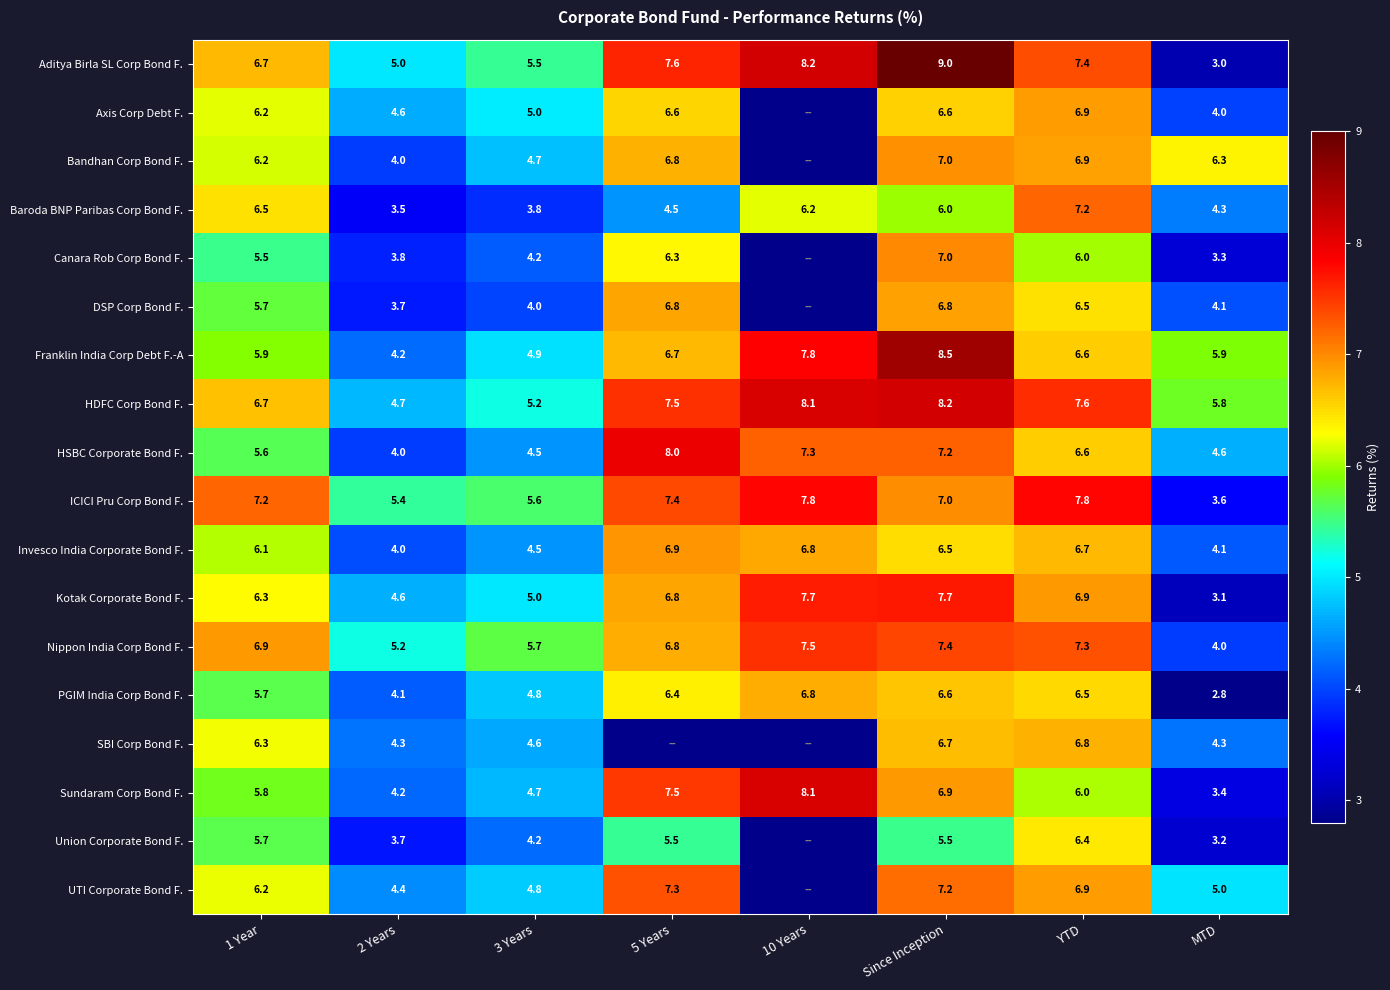

Which series changed the most between 1 Year and 3 Years?

Baroda BNP Paribas Corp Bond F.